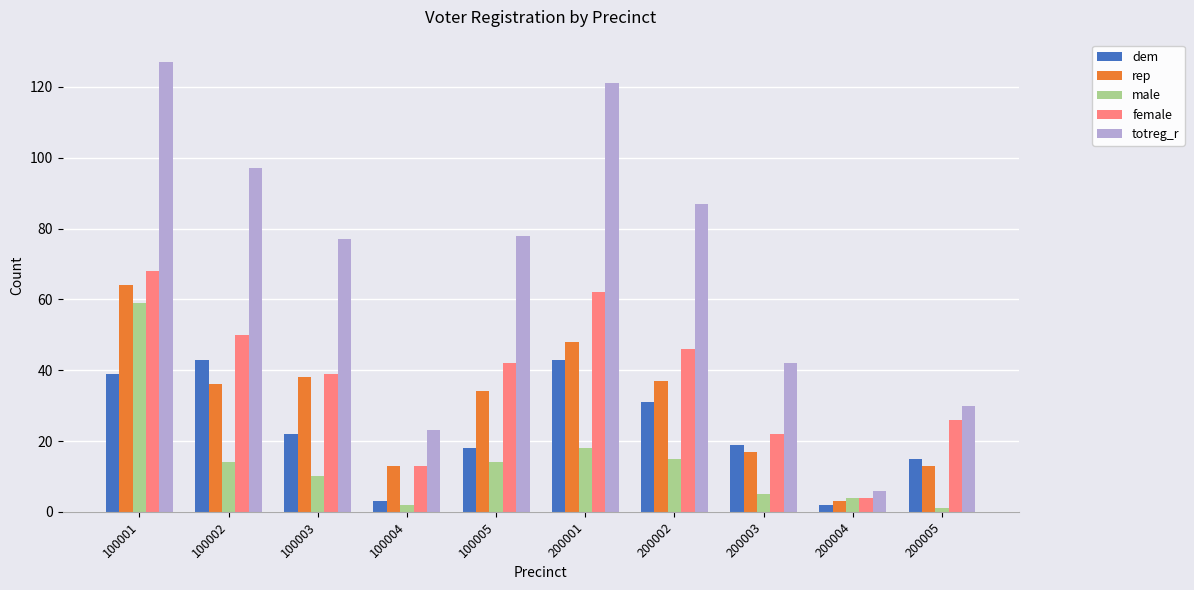

What is the sum of the dem values at 100004 and 100002?

46